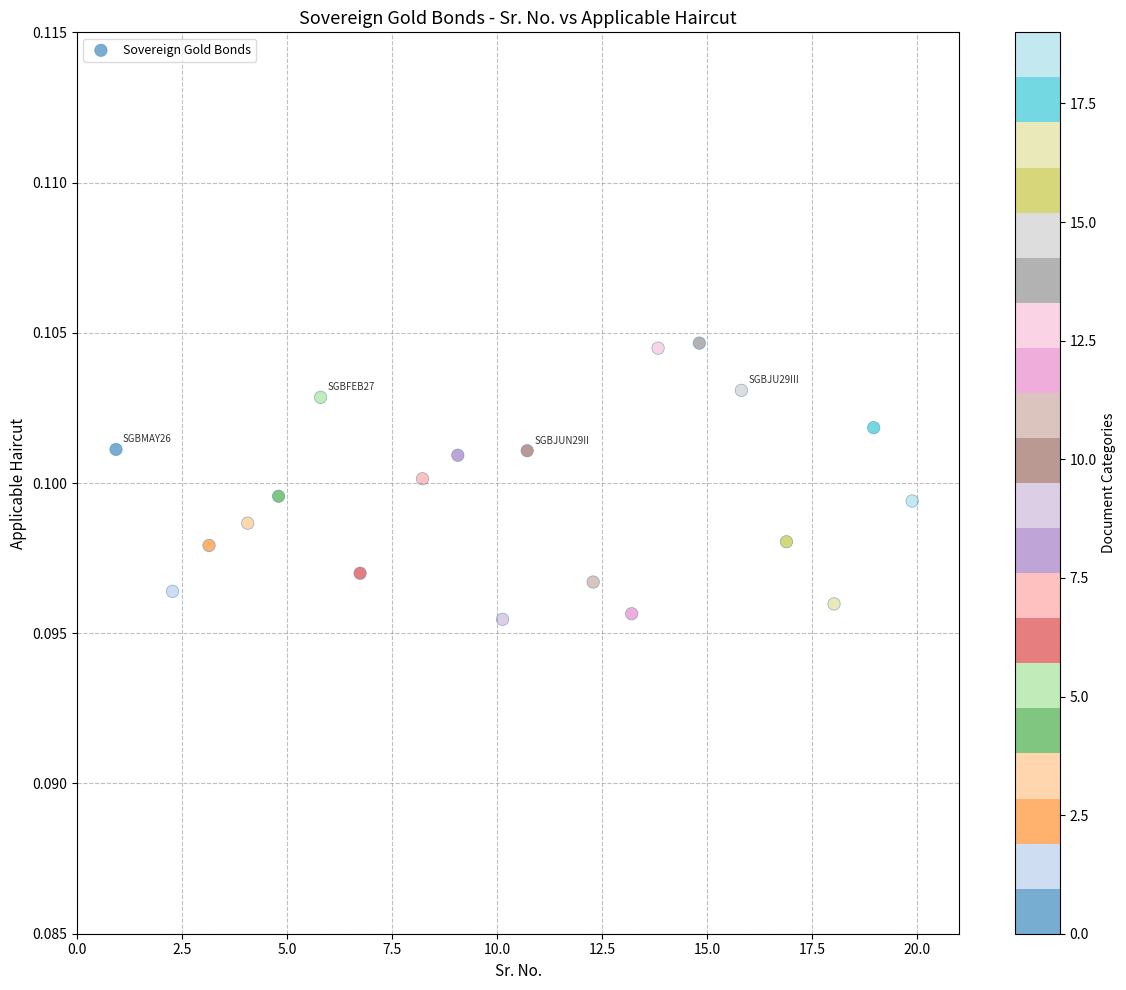

What is the range of X values (max minus min)?

19.0